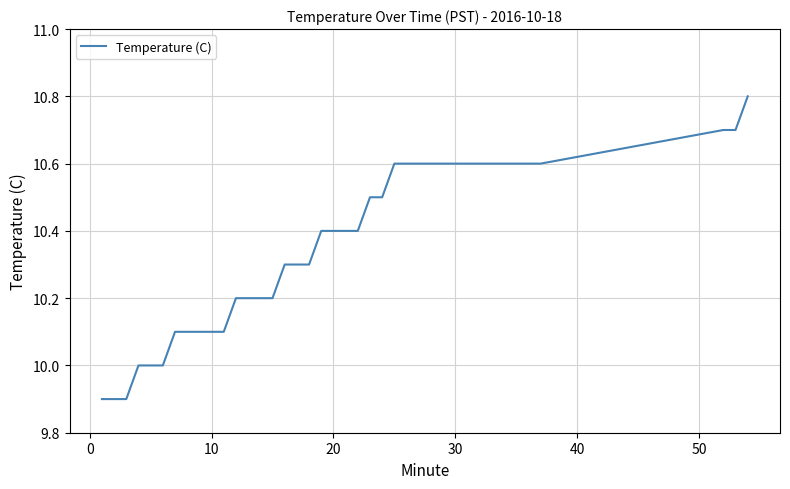

What is the smallest value displayed?

9.9